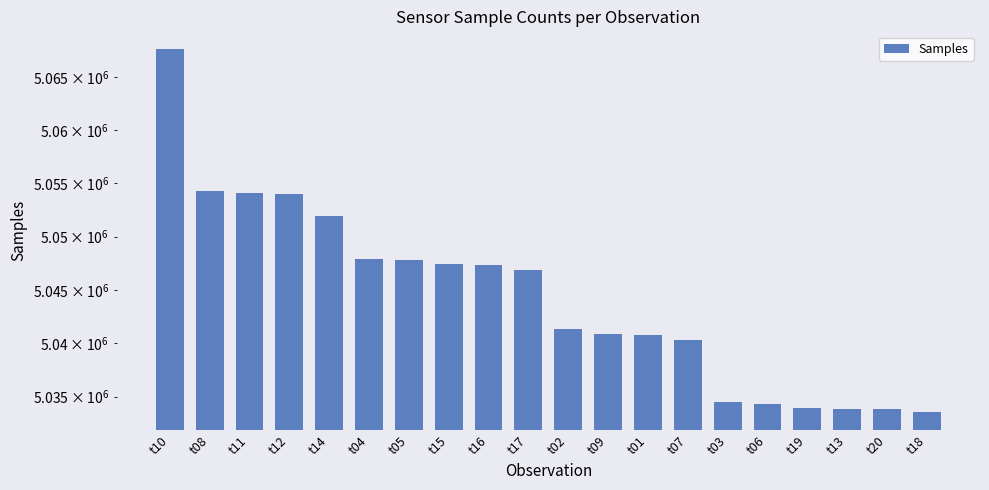

Which has a higher value, t05 or t12?

t12